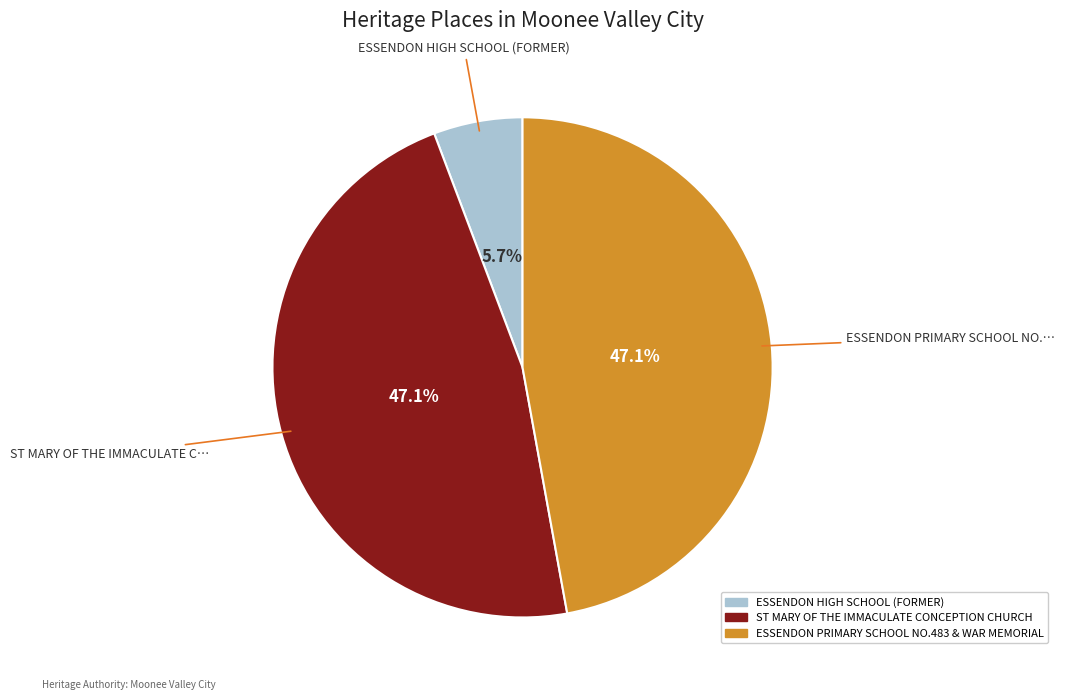

What portion of the pie excludes ESSENDON HIGH SCHOOL (FORMER)?

94.3%